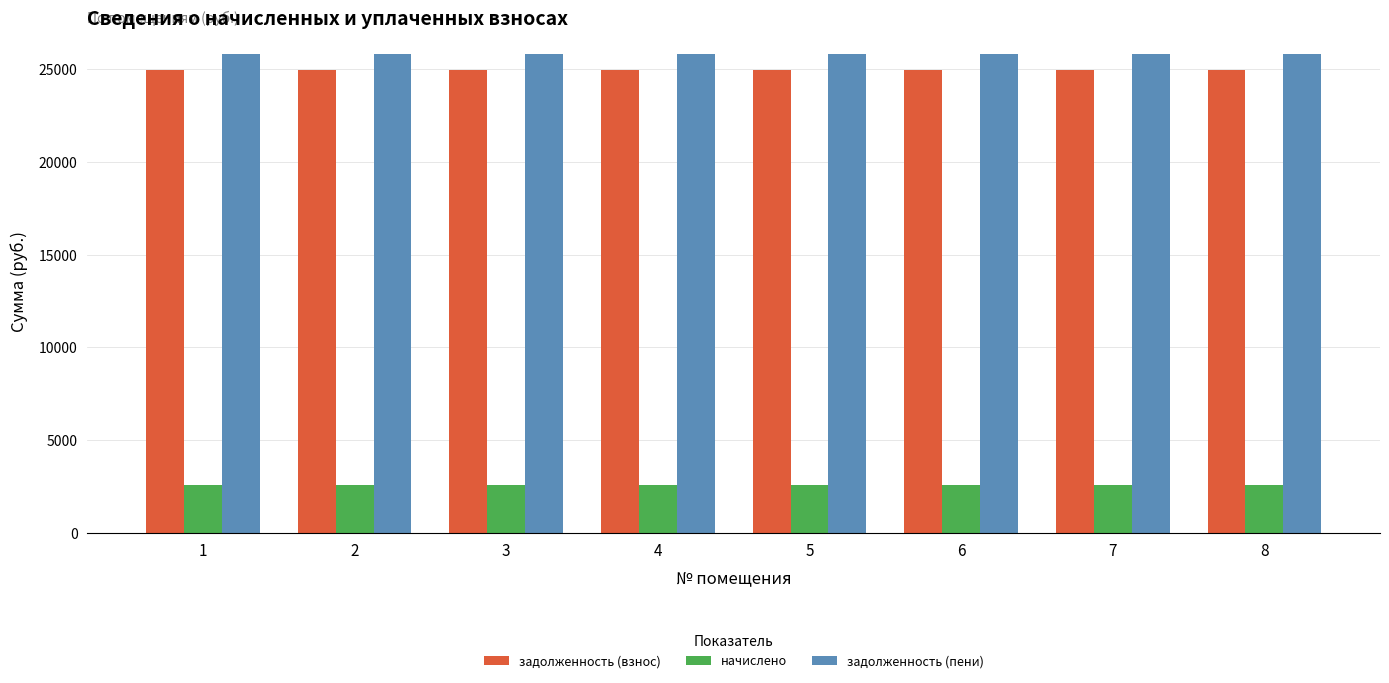

What is the spread (max minus min) of values at 7?

23215.7